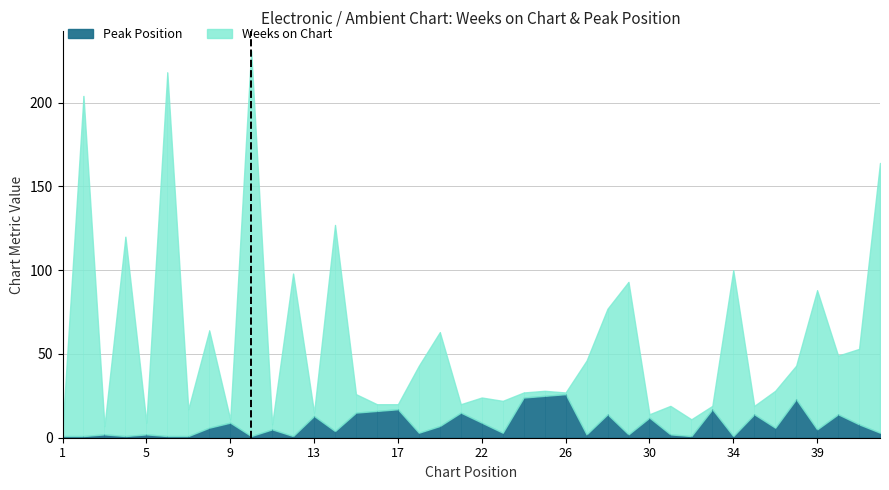

What value does the Peak Position series have at 30, to the nearest 10?

10